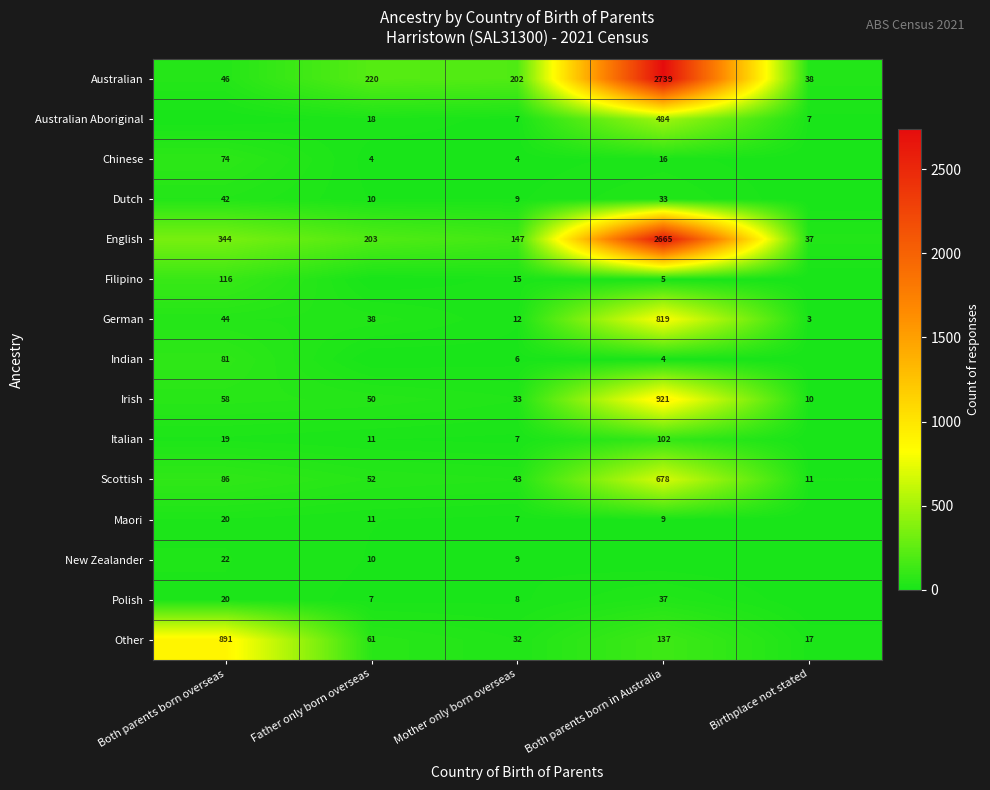

What is the total value across all series at Both parents born overseas?

1863